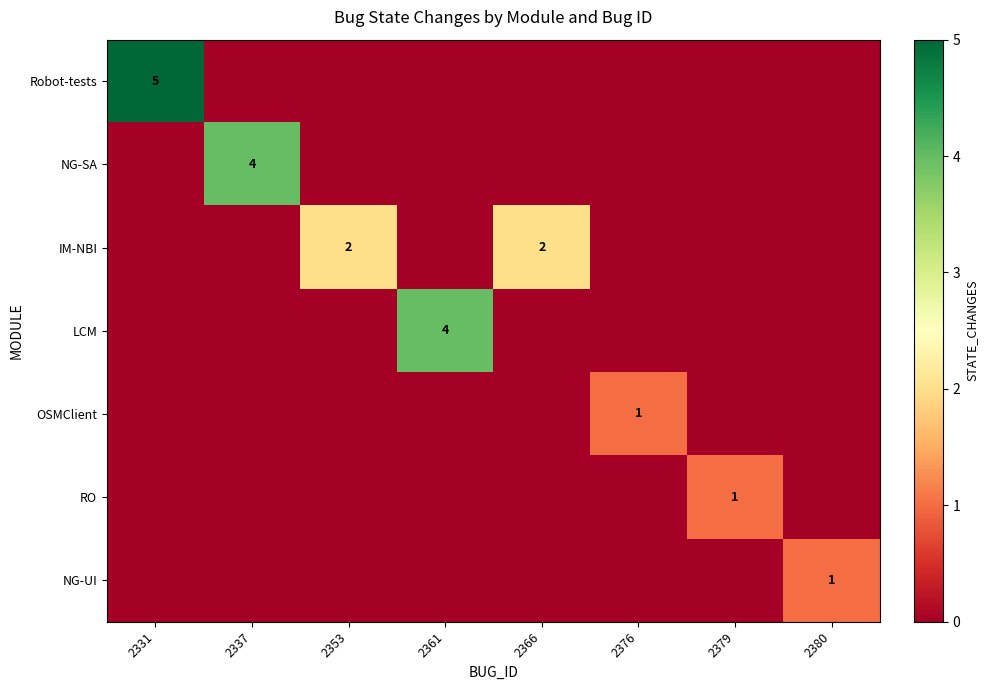

Which series changed the most between 2379 and 2380?

RO